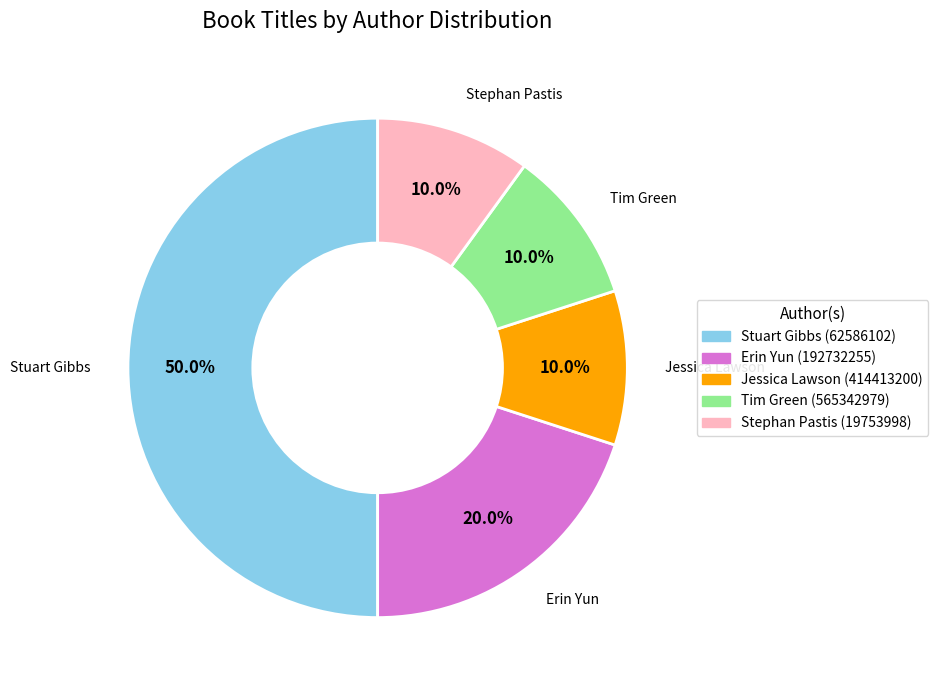

How many segments does this pie chart have?

5